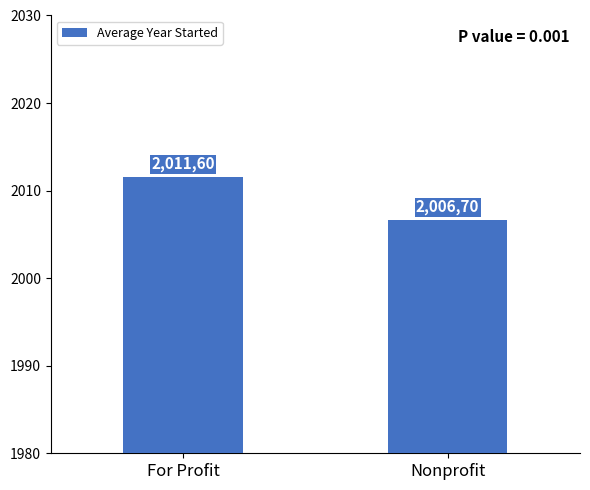

What is the label of the 1st bar from the right?

Nonprofit